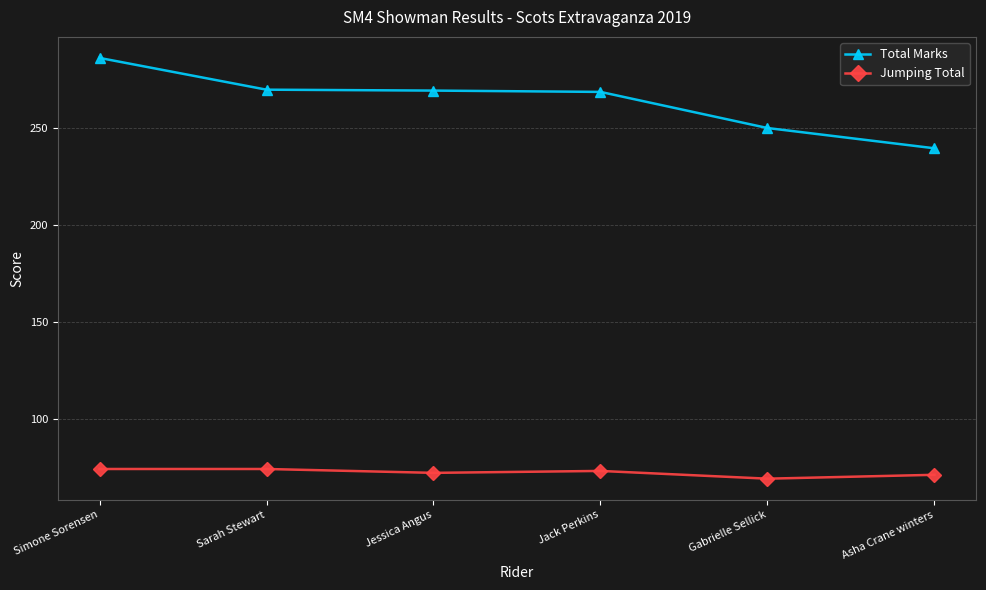

True or false: Jumping Total and Total Marks cross at least once.

False